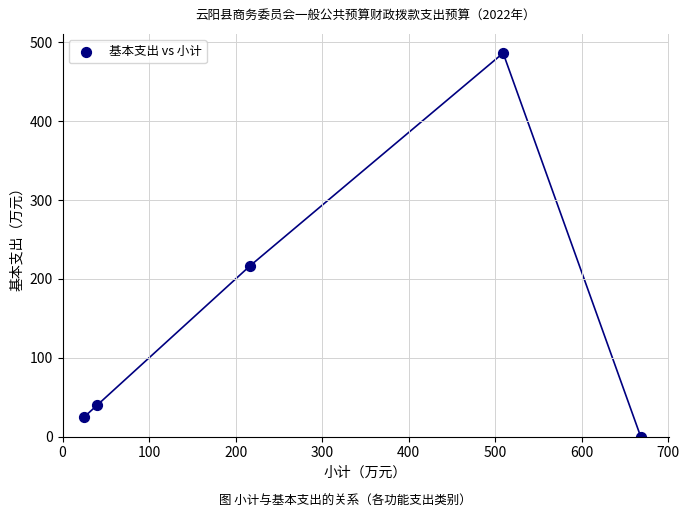

What is the average X value?

291.7